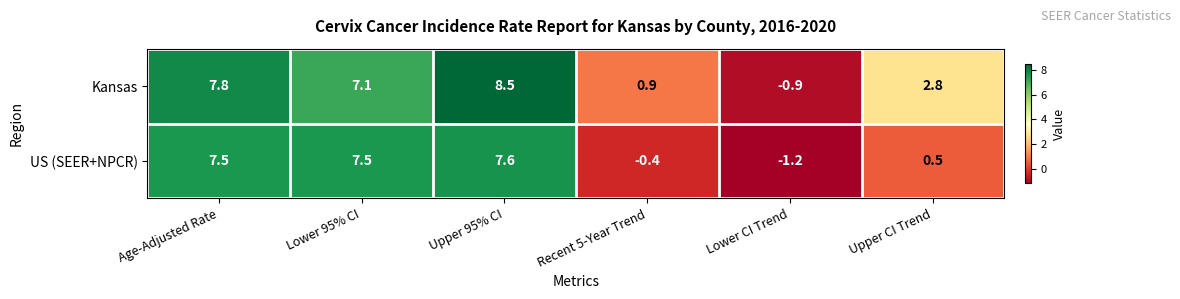

Which series has the largest total across all categories?

Kansas